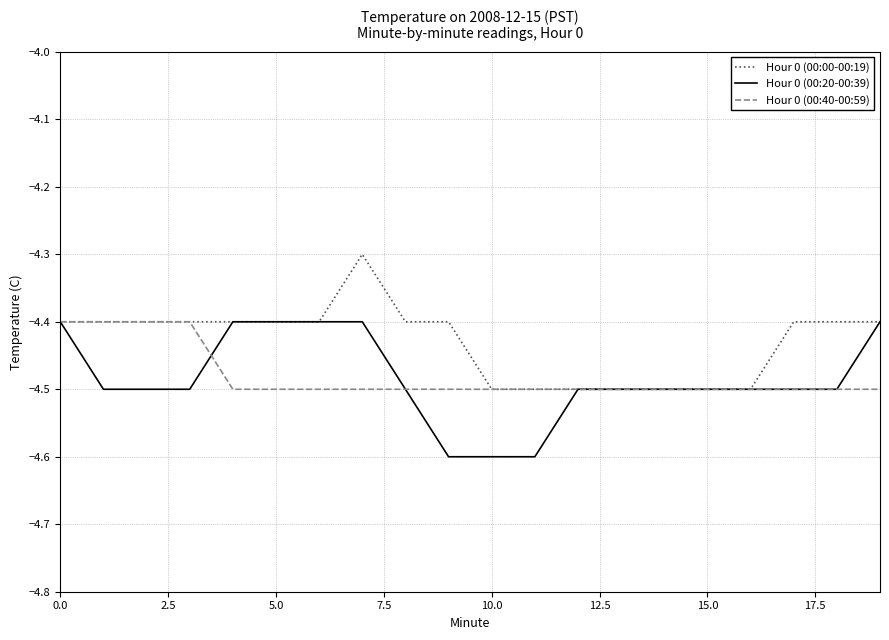

Which series has the largest total across all categories?

Hour 0 (00:00-00:19)